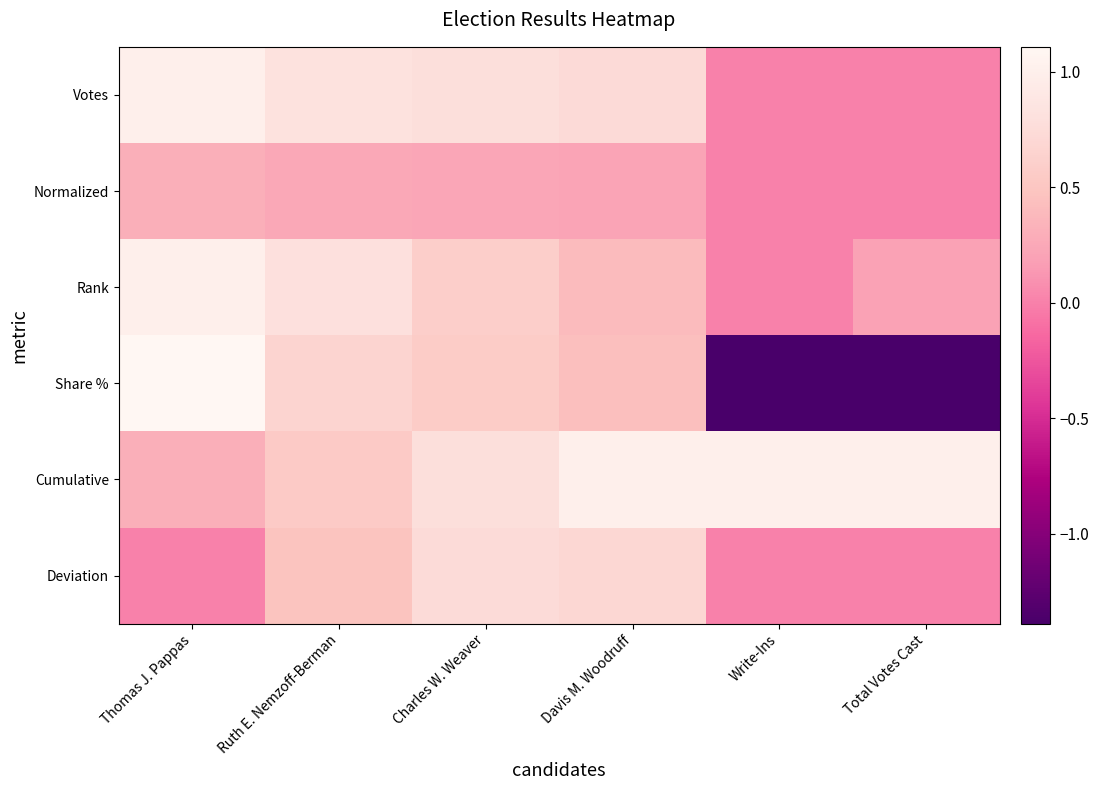

At which category is the sum across all series the highest?

Thomas J. Pappas